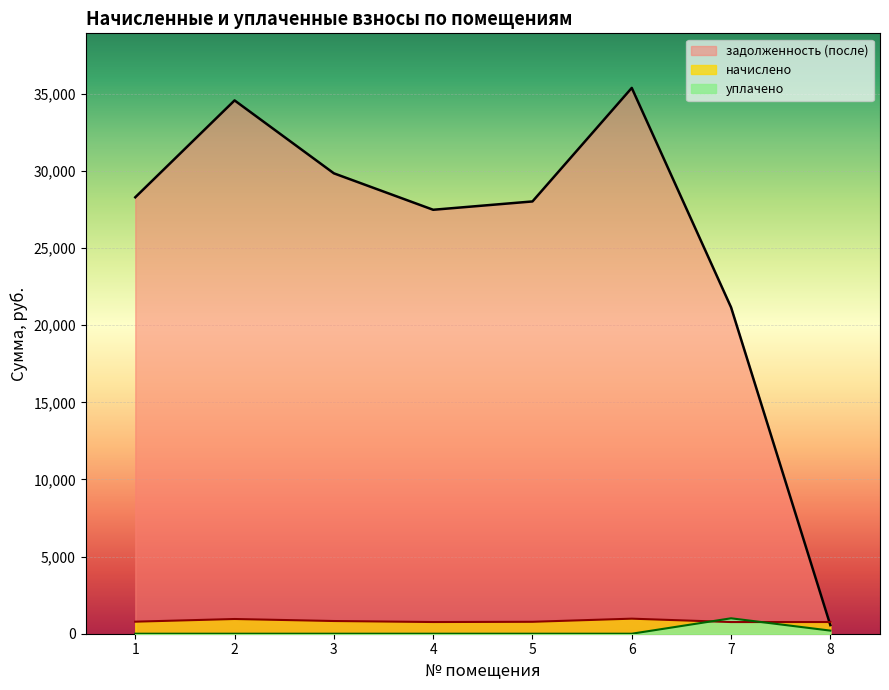

List the series in order of their peak value, lowest first.

начислено, уплачено, задолженность (после)